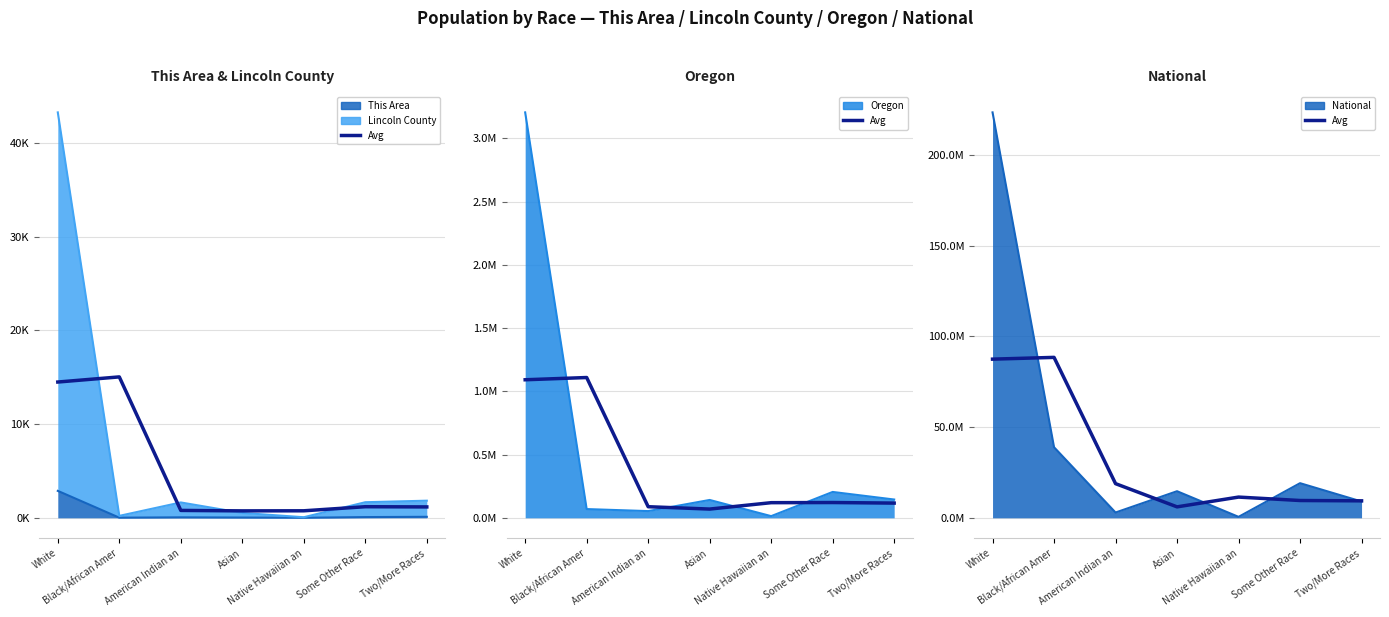

Where is the first local maximum?

Black/African Amer